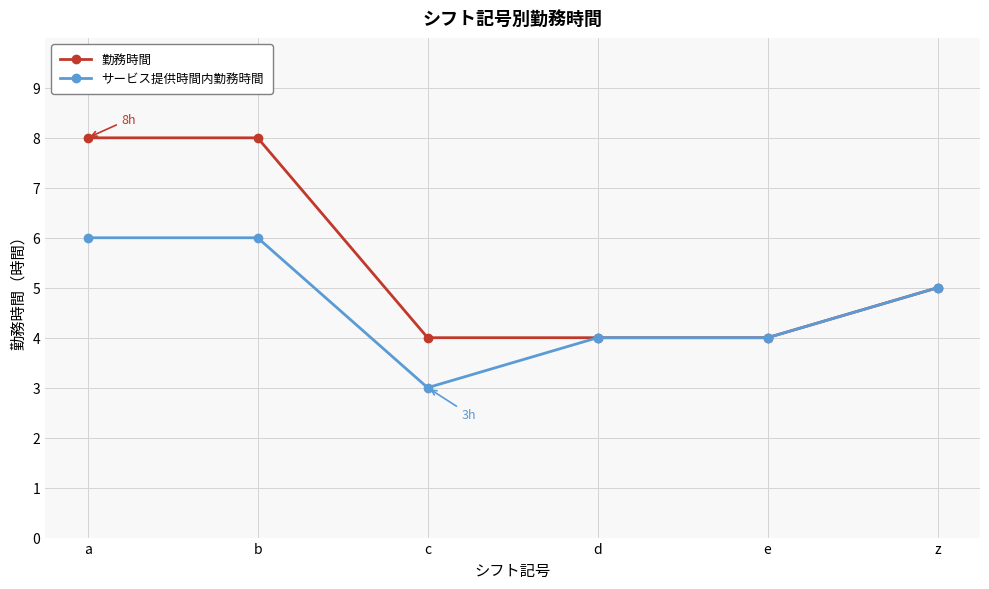

Is this an area chart (filled region under the line)?

No